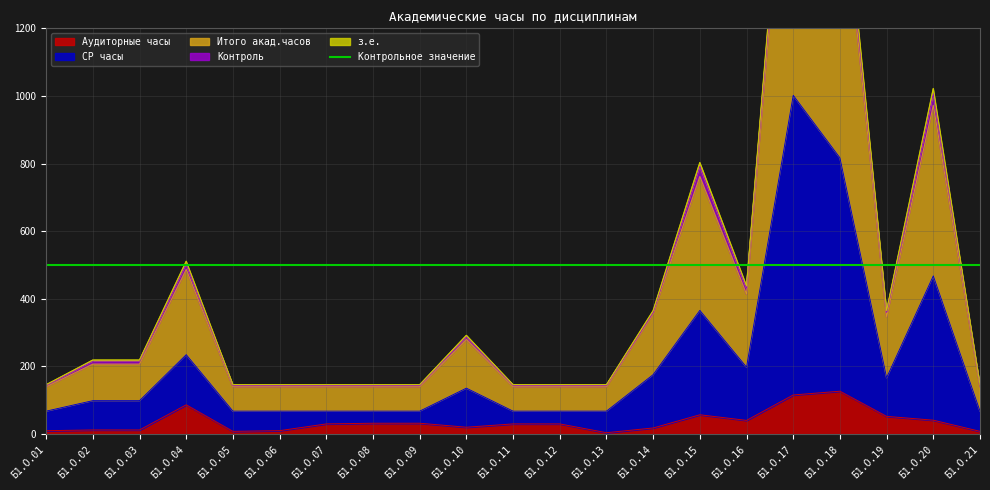

How many values in the з.е. series are below 219?

10